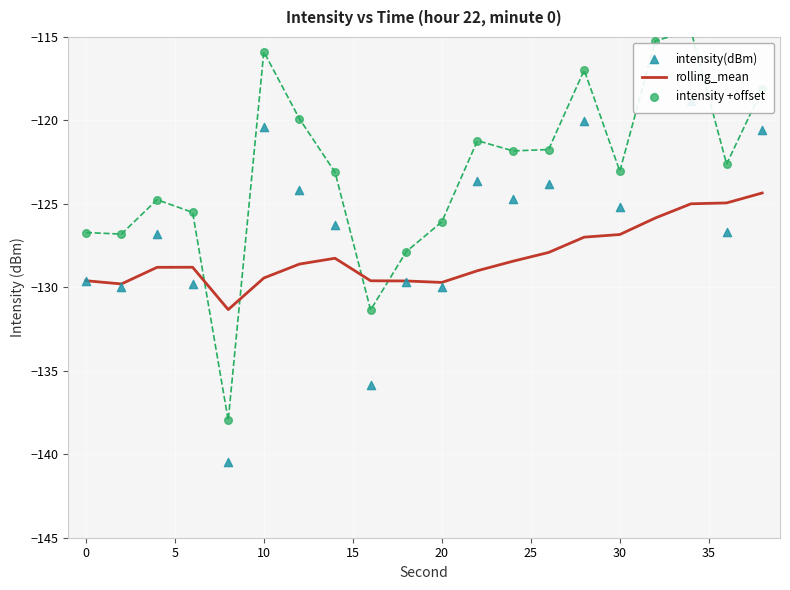

At how many categories does at least one series exceed -139?

20